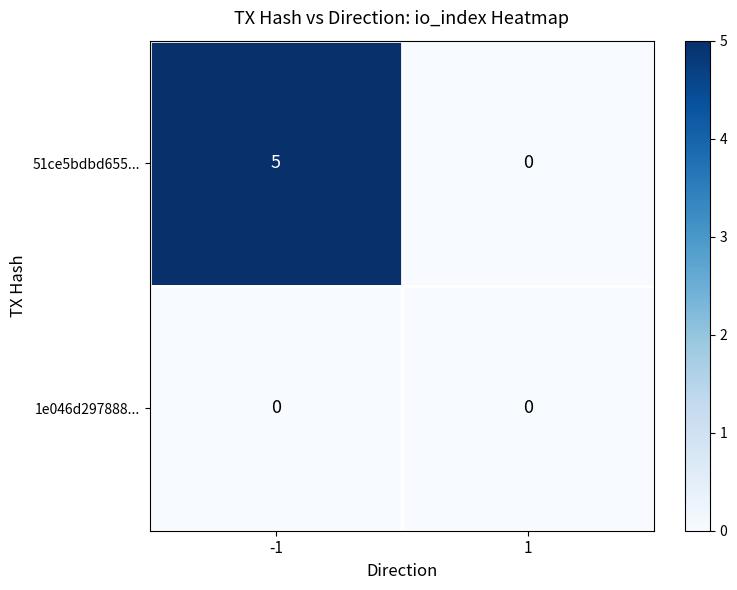

Rank the series at -1 from lowest to highest value.

1e046d297888..., 51ce5bdbd655...